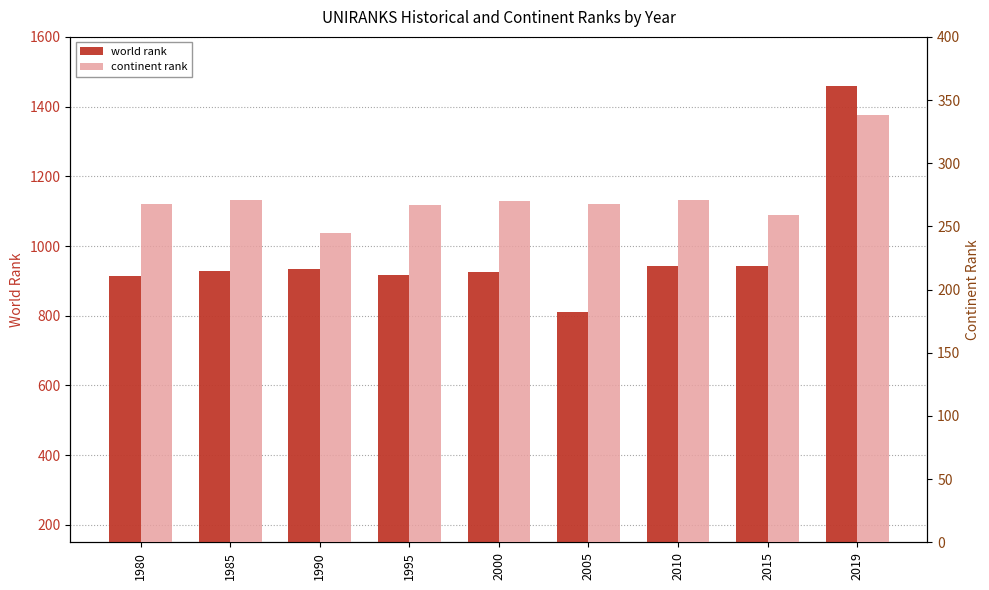

Reading left to right, list all the values displayed in this chart.

world rank: 914	929	934	918	926	811	944	942	1458
continent rank: 268	271	245	267	270	268	271	259	338